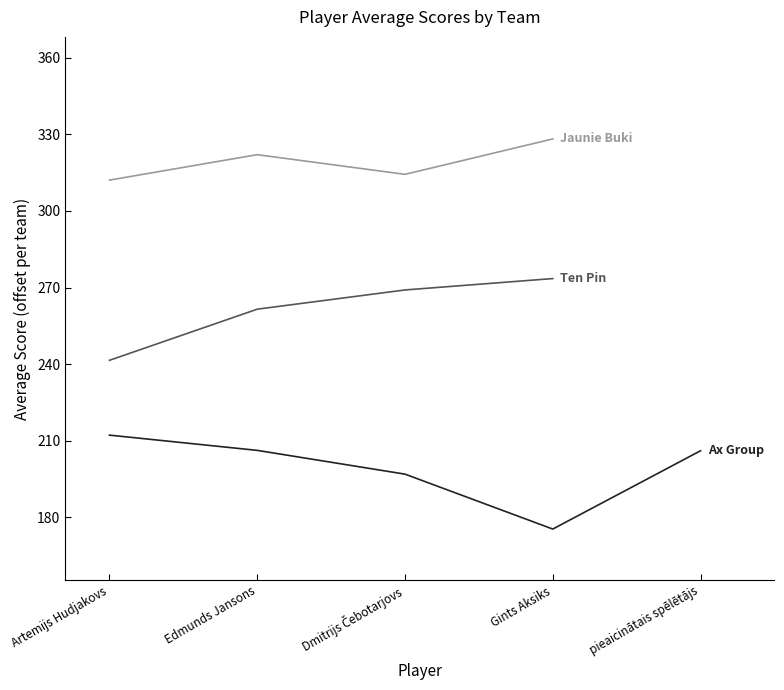

What position from the left is Dmitrijs Čebotarjovs?

3